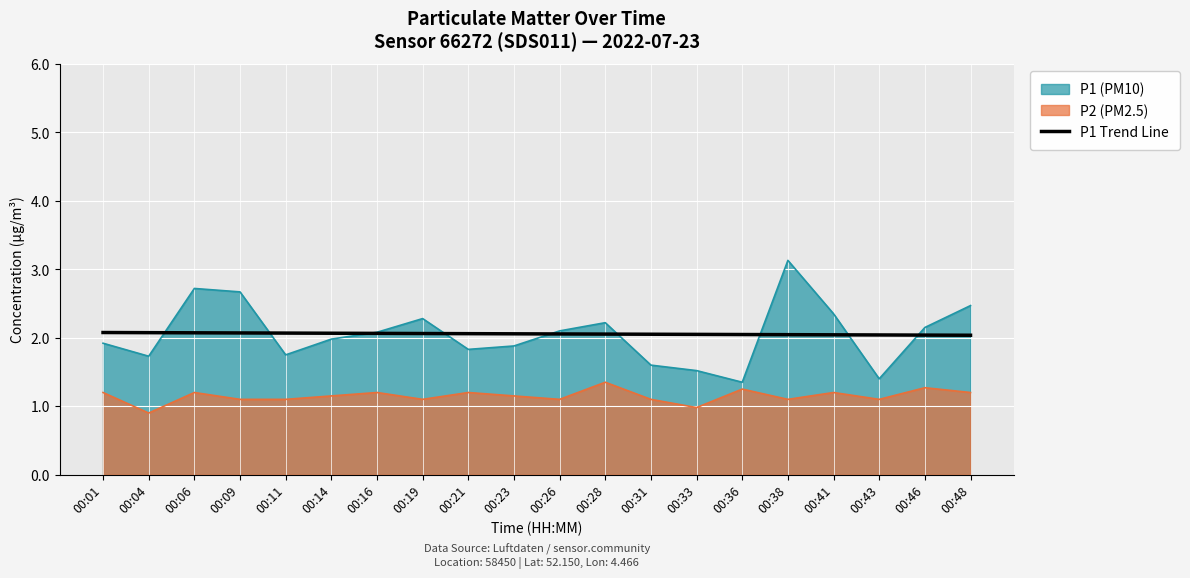

Which series has the largest range (max minus min)?

P1 (PM10)